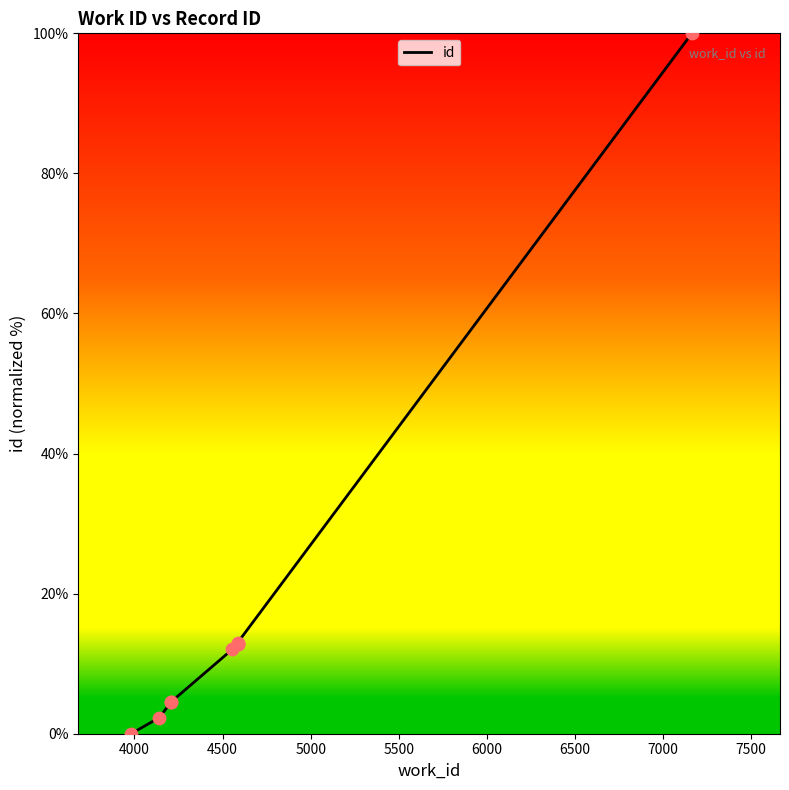

Approximately how many times larger is the value at 6500 compared to 7500?

0.1